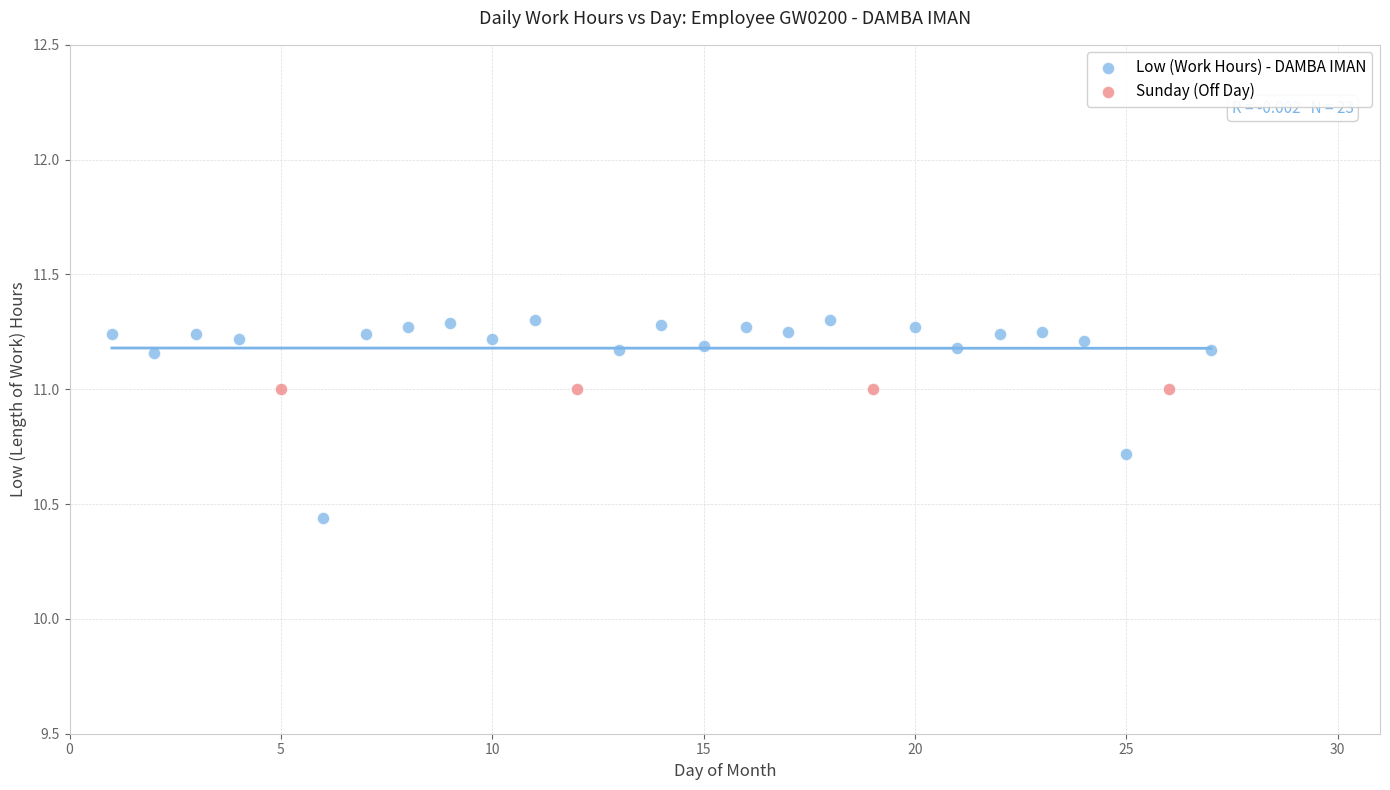

Which series contains the highest Y value?

Low (Work Hours) - DAMBA IMAN